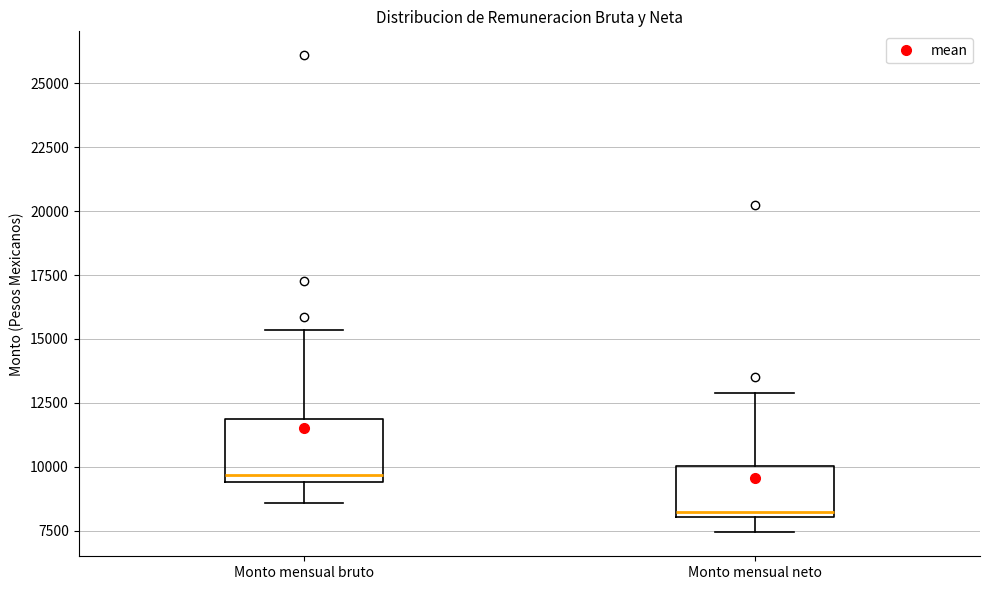

Where is the upper edge of the box for Monto mensual bruto on the y-axis? The values are not printed on the chart, so give them approximately, as read against the axis.

12000